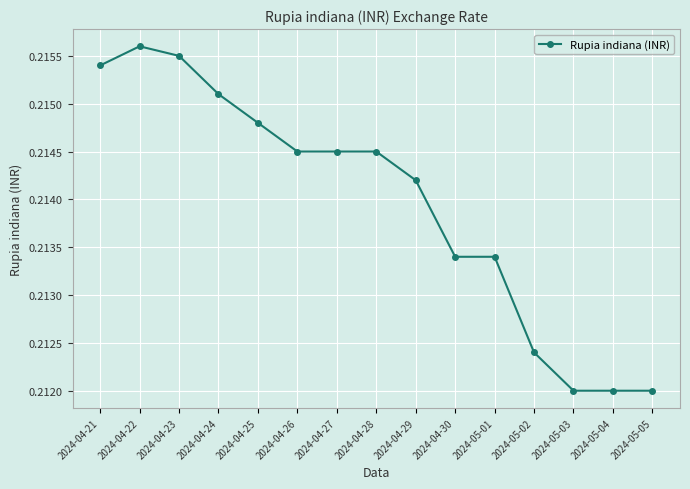

Count the values in the range 0 to 1.

15